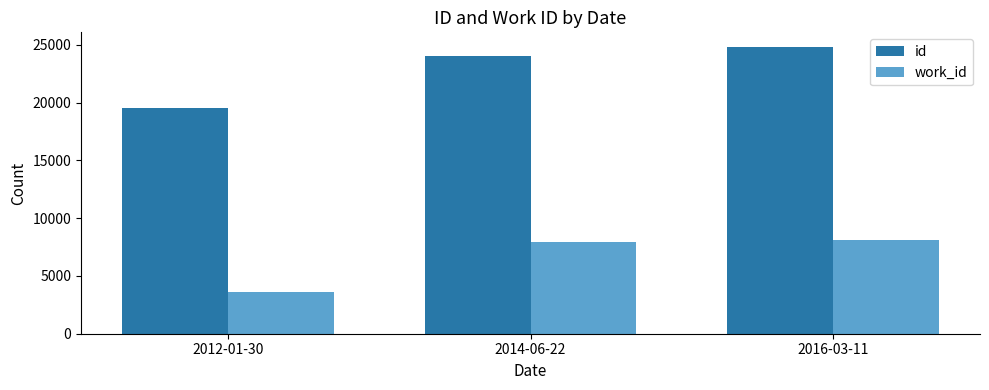

Rank the categories by id value from highest to lowest.

2016-03-11, 2014-06-22, 2012-01-30